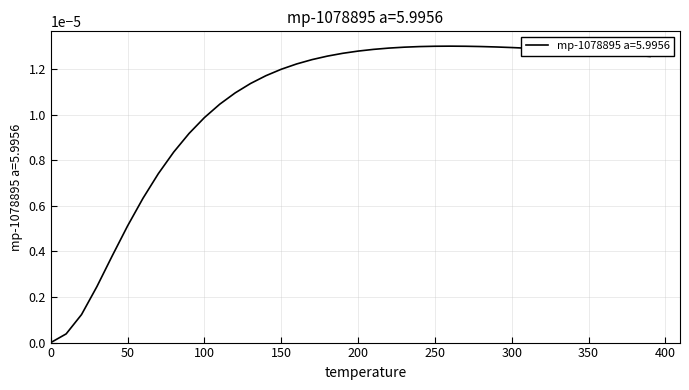

Does the chart have visible grid lines?

Yes